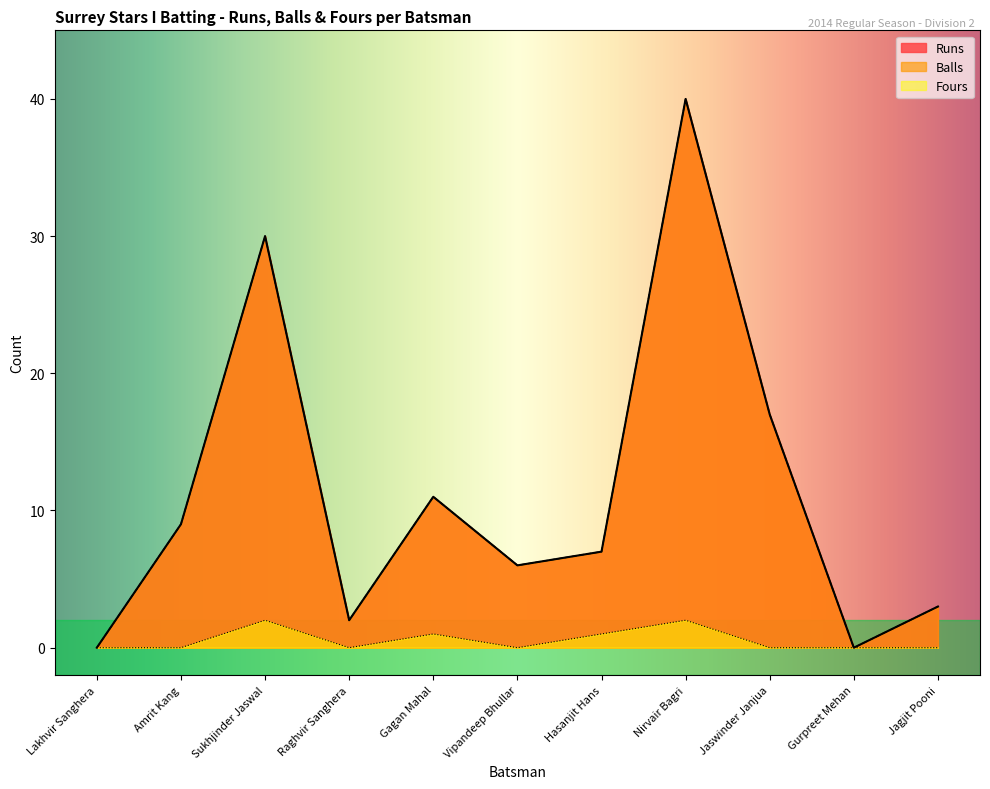

What are all the series names shown in the legend?

Runs, Balls, Fours